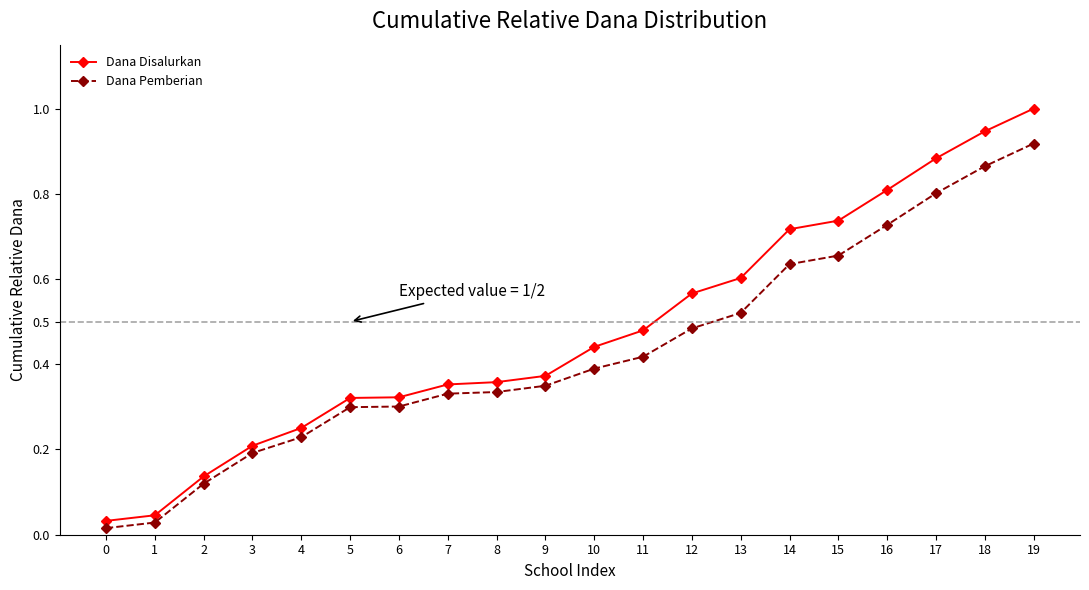

At 18, list the series in order from smallest to largest.

Dana Pemberian, Dana Disalurkan